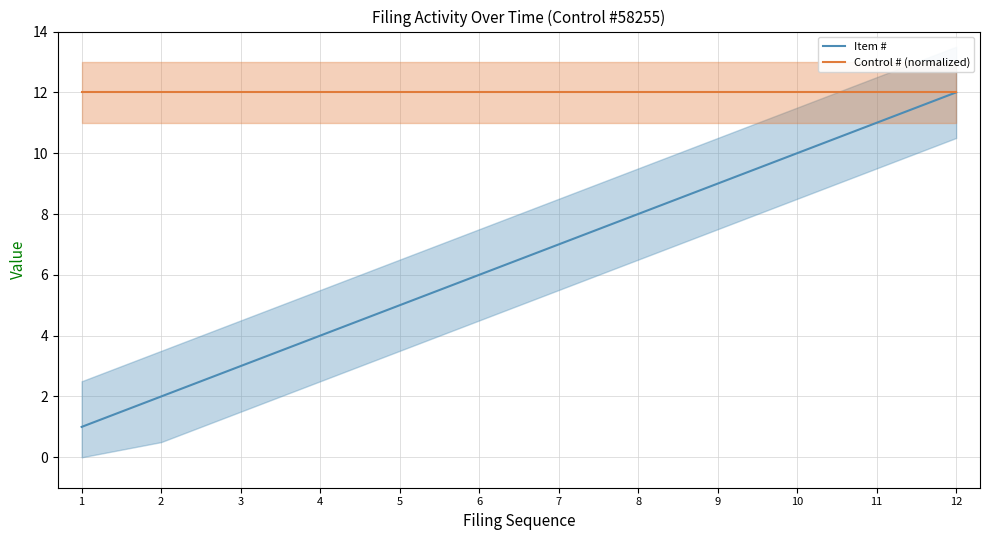

What value does the Item # series have at 8, to the nearest 10?

10